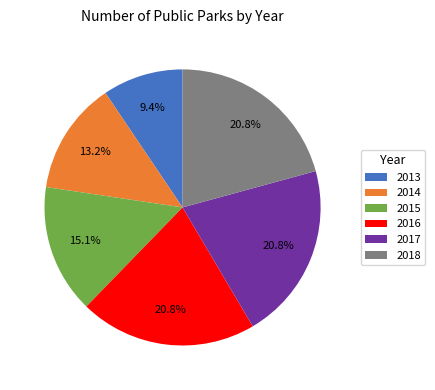

To the nearest percent, what is the difference between the largest and smallest slice percentages?

11%